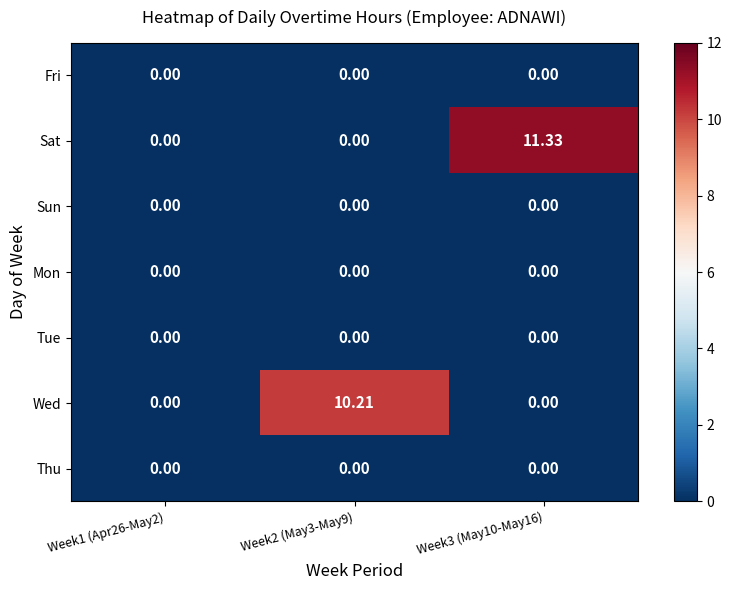

Count the number of categories in the chart.

3